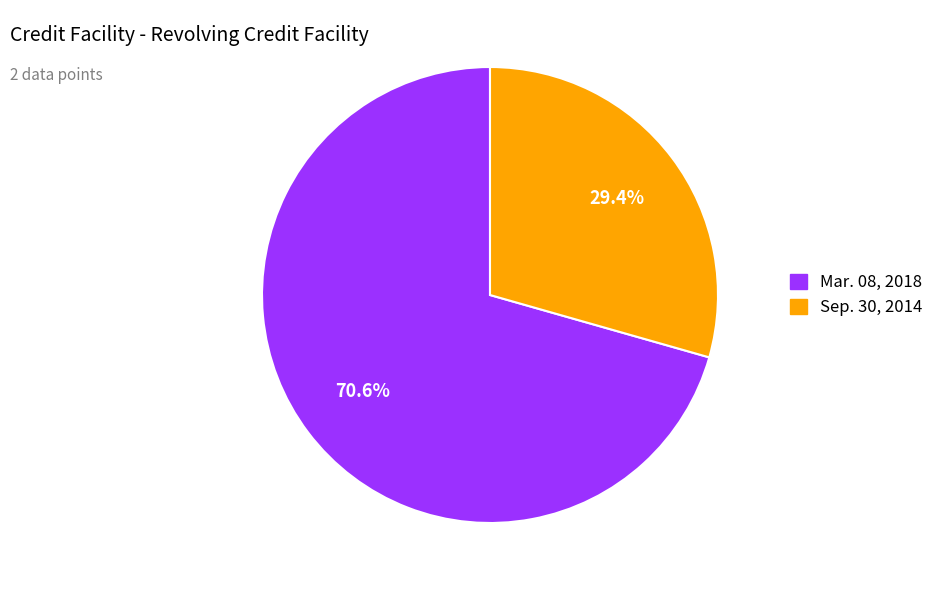

To the nearest percent, what portion does Sep. 30, 2014 represent?

29%